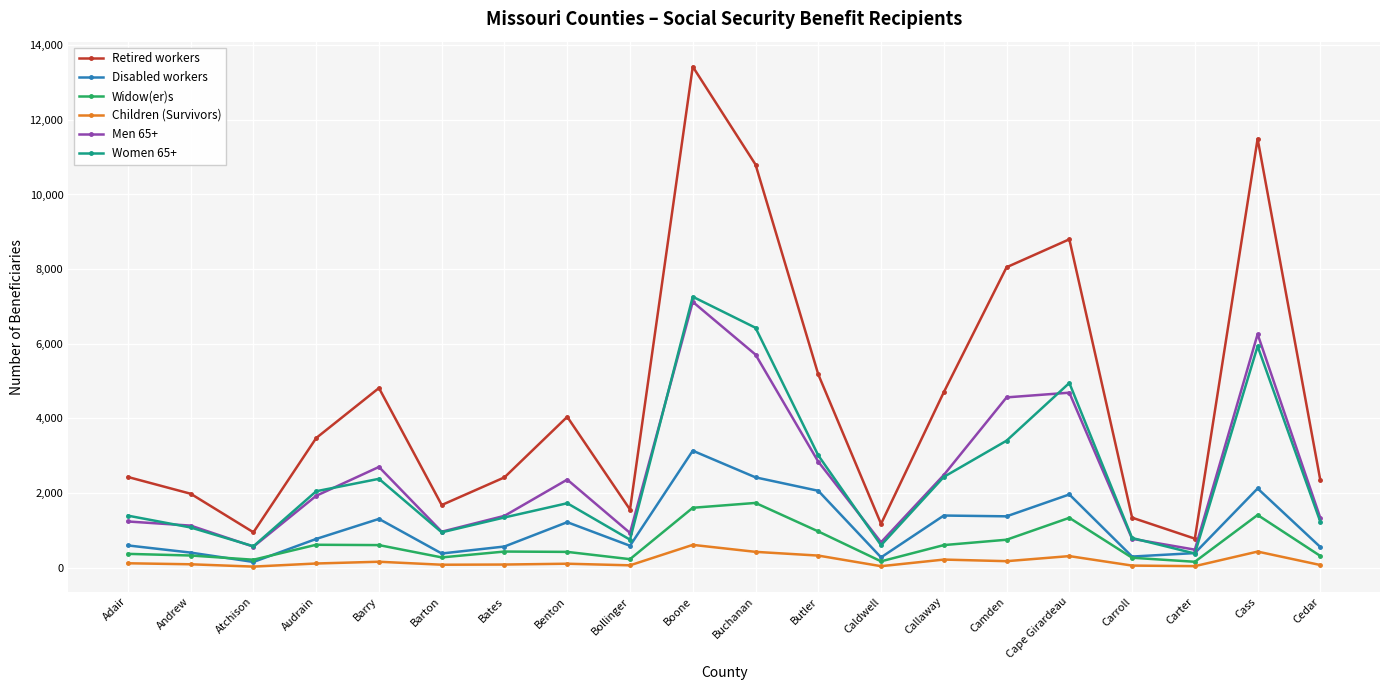

What is the label of the 14th point from the left?

Callaway